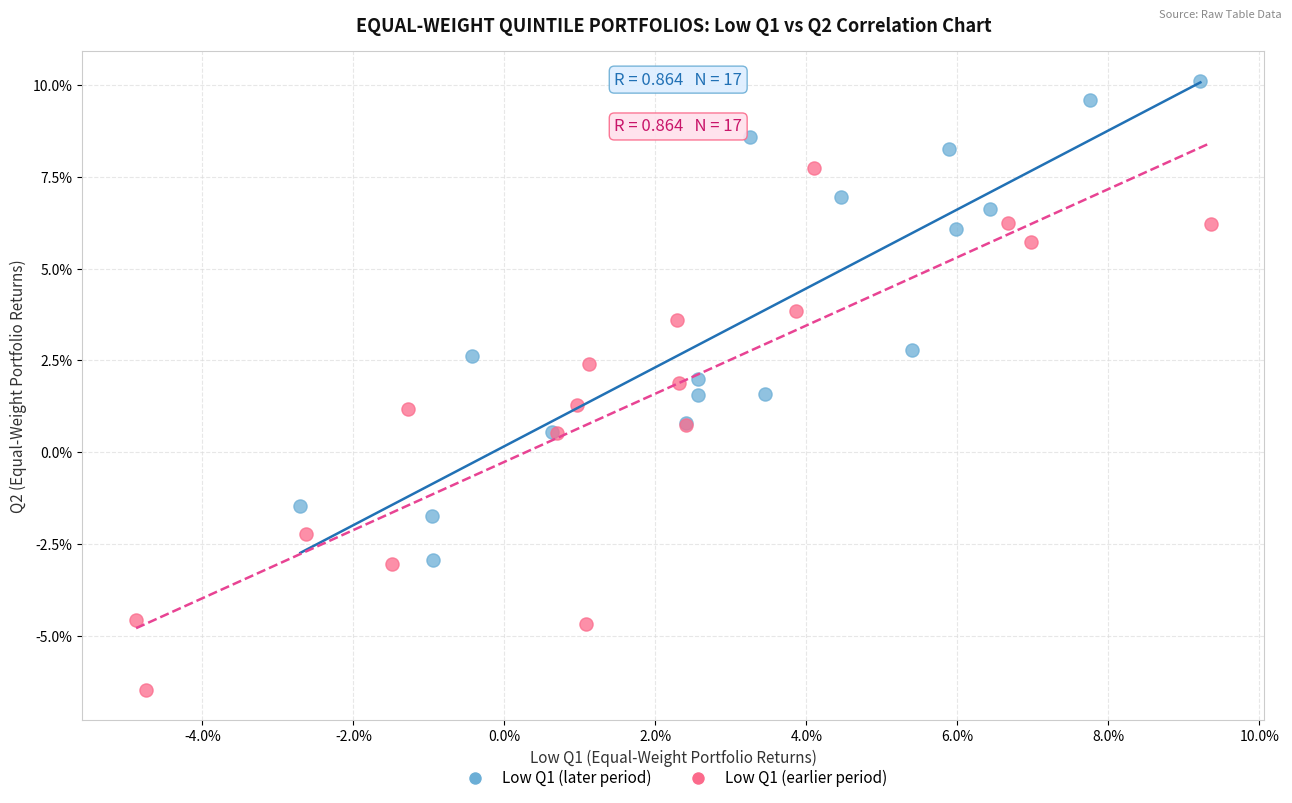

What are all the series names shown in the legend?

Low Q1 (later period), Low Q1 (earlier period)